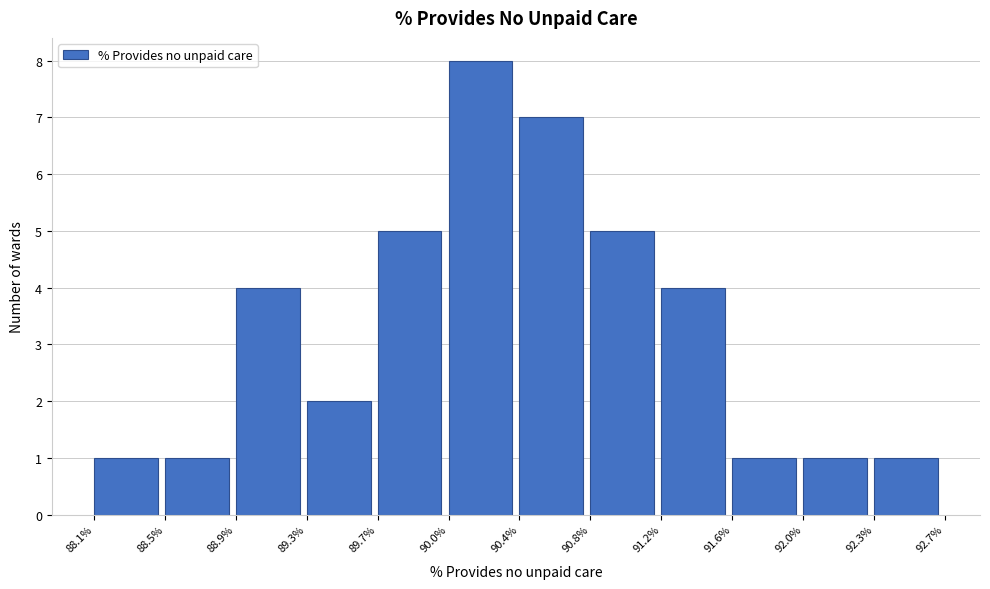

How tall is the bar that spans 92.3% to 92.7% on the x-axis? The values are not printed on the chart, so give them approximately, as read against the axis.

1